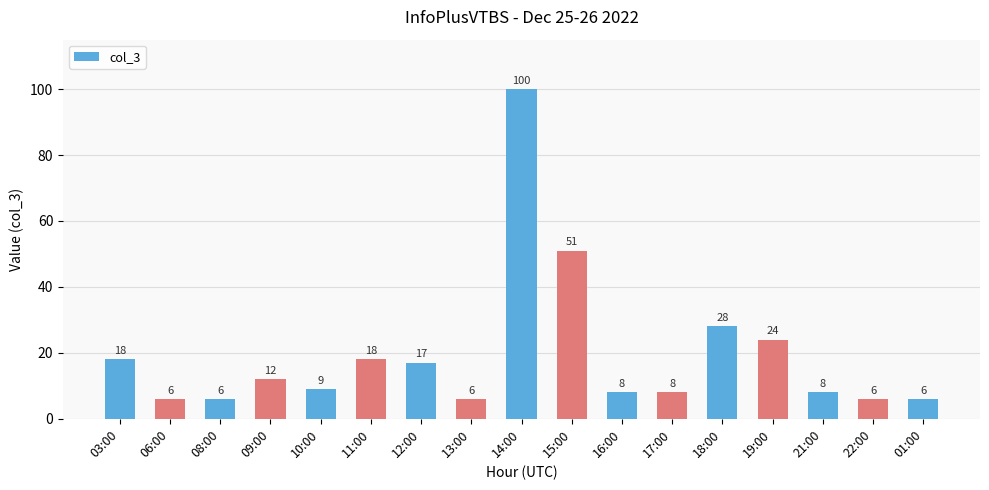

Between 16:00 and 18:00, which is larger?

18:00